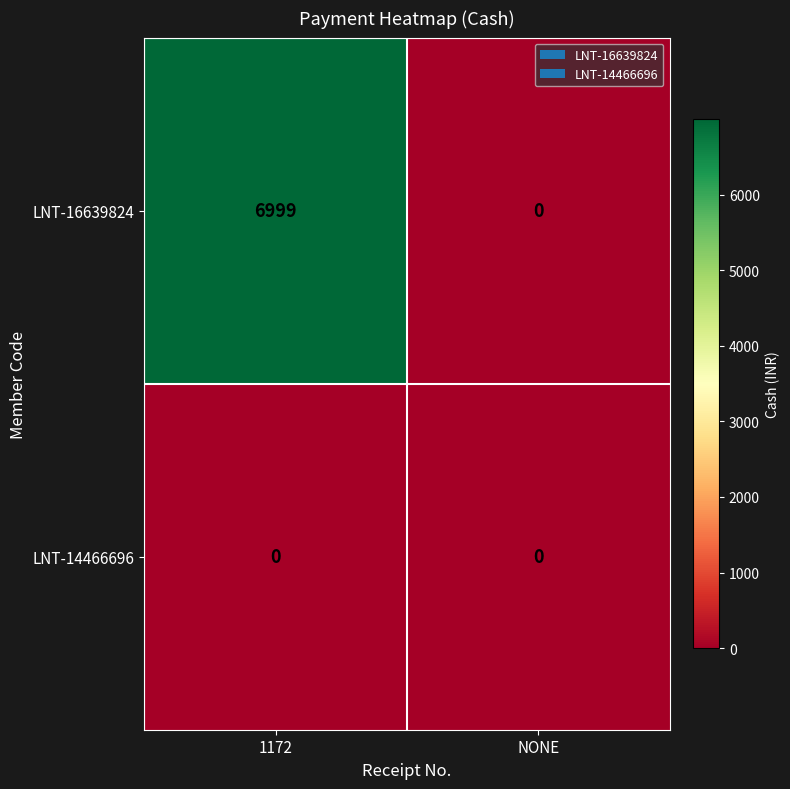

List the series in order of their peak value, highest first.

LNT-16639824, LNT-14466696